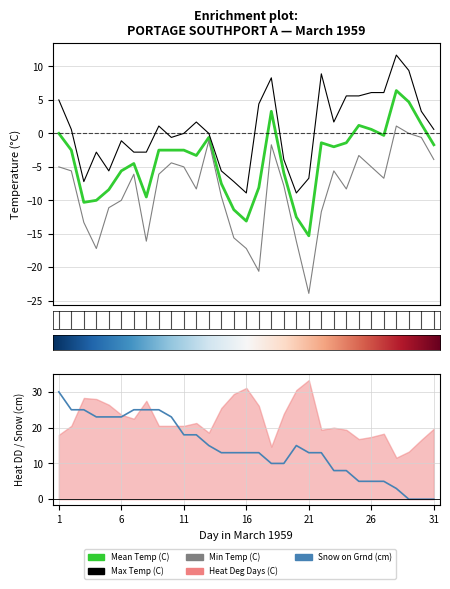

What is the highest value of the Min Temp (C) series?

1.1